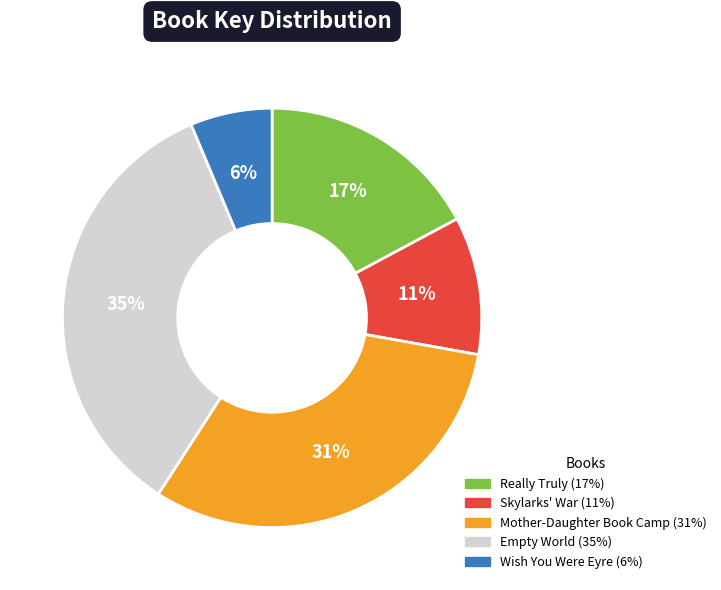

To the nearest percent, what percentage of the pie is Empty World?

35%